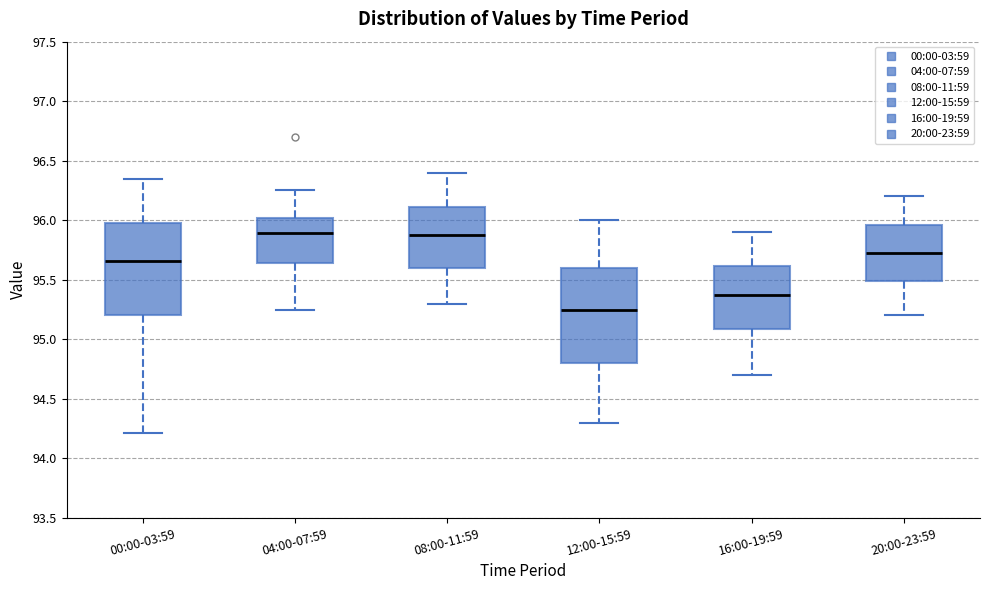

Which box has the lowest median line?

12:00-15:59